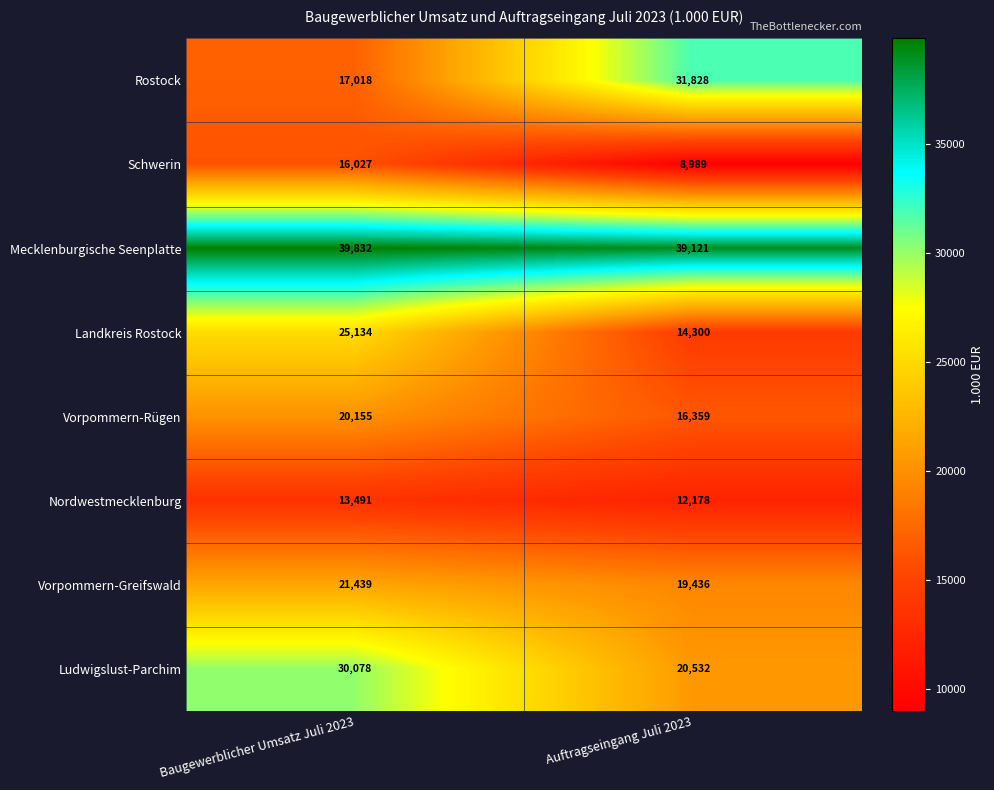

Reading right to left, transcribe all the data shown in this chart.

Rostock: Auftragseingang Juli 2023=31828	Baugewerblicher Umsatz Juli 2023=17018
Schwerin: Auftragseingang Juli 2023=8989	Baugewerblicher Umsatz Juli 2023=16027
Mecklenburgische Seenplatte: Auftragseingang Juli 2023=39121	Baugewerblicher Umsatz Juli 2023=39832
Landkreis Rostock: Auftragseingang Juli 2023=14300	Baugewerblicher Umsatz Juli 2023=25134
Vorpommern-Rügen: Auftragseingang Juli 2023=16359	Baugewerblicher Umsatz Juli 2023=20155
Nordwestmecklenburg: Auftragseingang Juli 2023=12178	Baugewerblicher Umsatz Juli 2023=13491
Vorpommern-Greifswald: Auftragseingang Juli 2023=19436	Baugewerblicher Umsatz Juli 2023=21439
Ludwigslust-Parchim: Auftragseingang Juli 2023=20532	Baugewerblicher Umsatz Juli 2023=30078